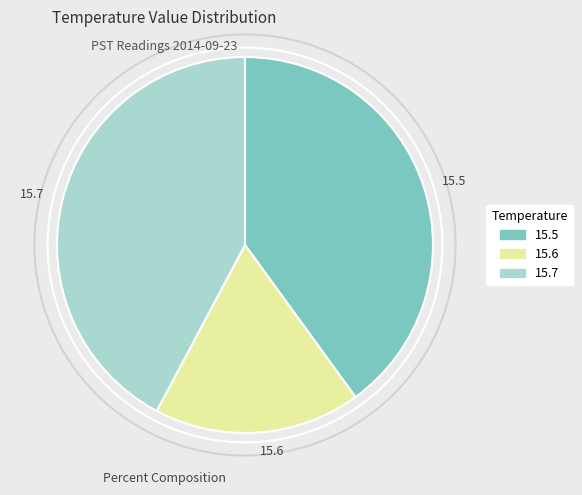

True or false: 15.5 accounts for 40% of the total.

True